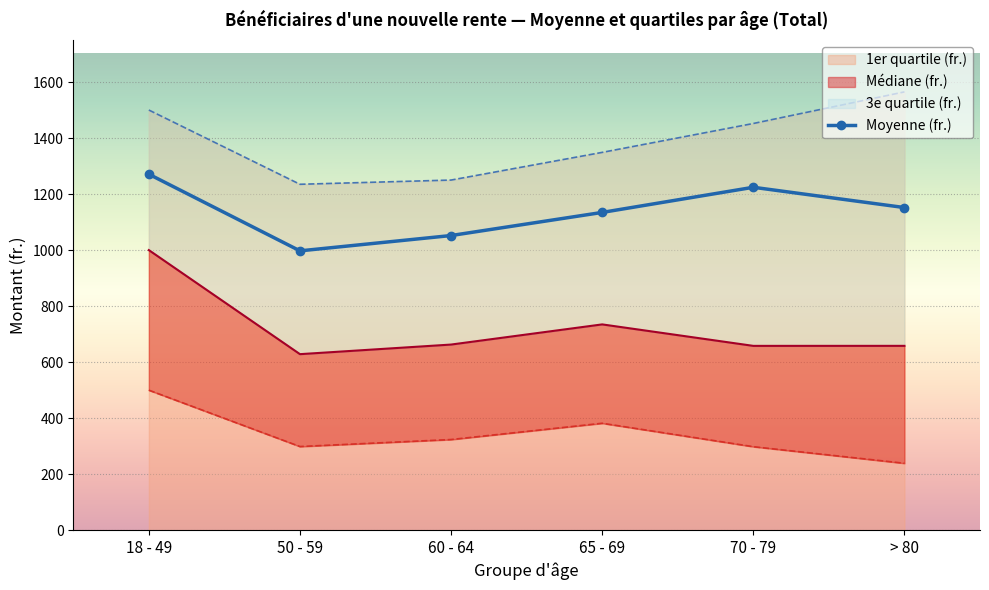

True or false: Moyenne (fr.) has a value of 319.9 at 60 - 64.

False